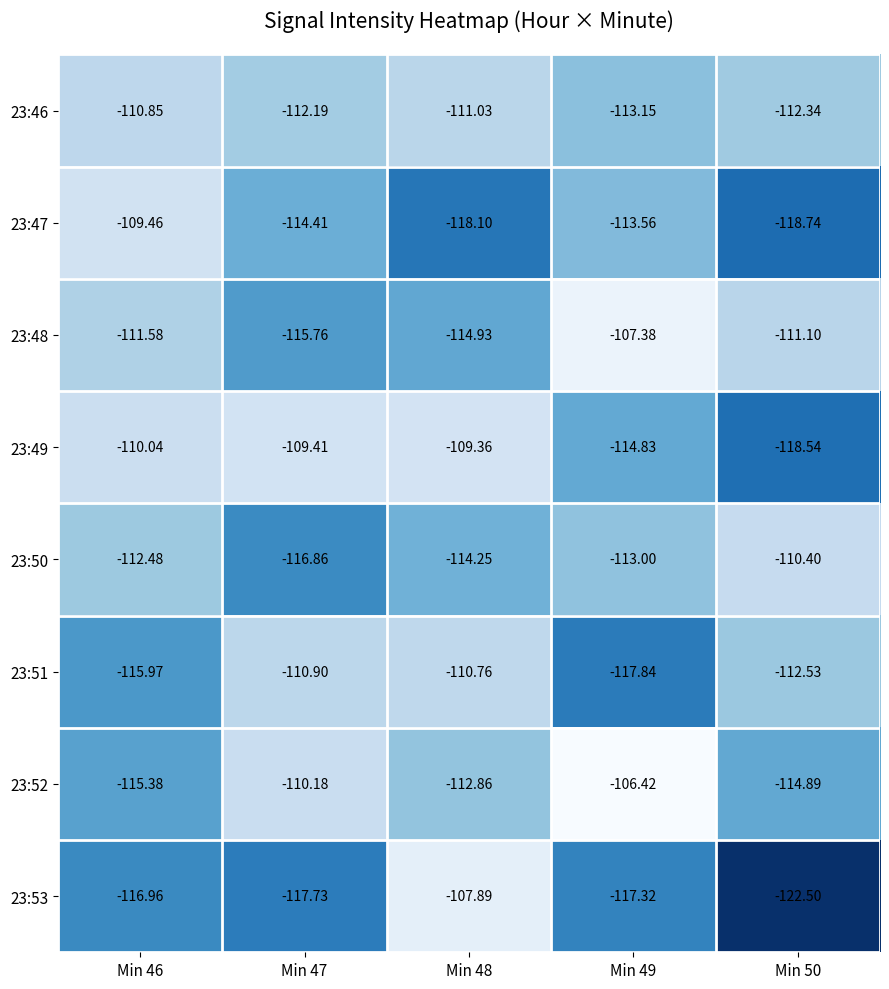

Is the value of 23:49 at Min 46 greater than the value of 23:46 at Min 46?

Yes